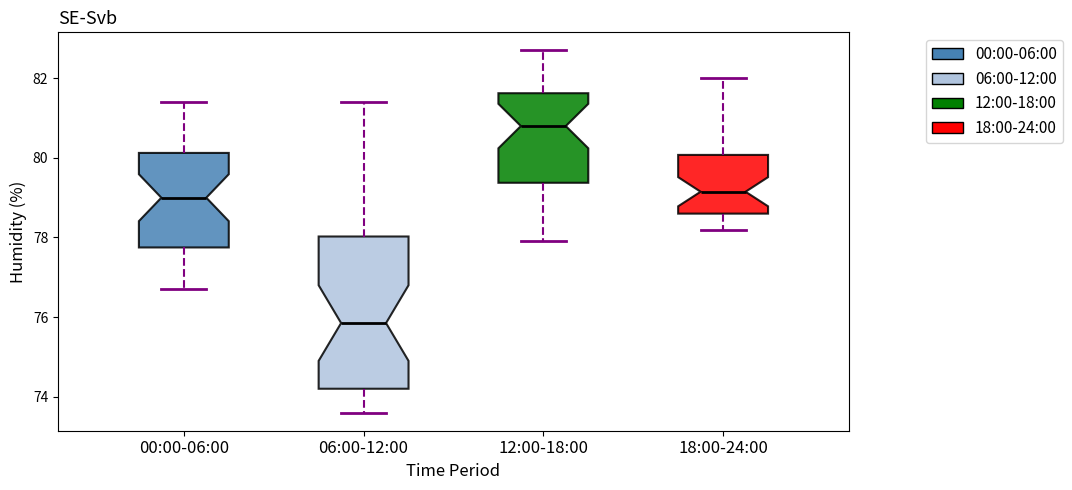

Which box is the tallest, from its lower edge to its upper edge?

06:00-12:00